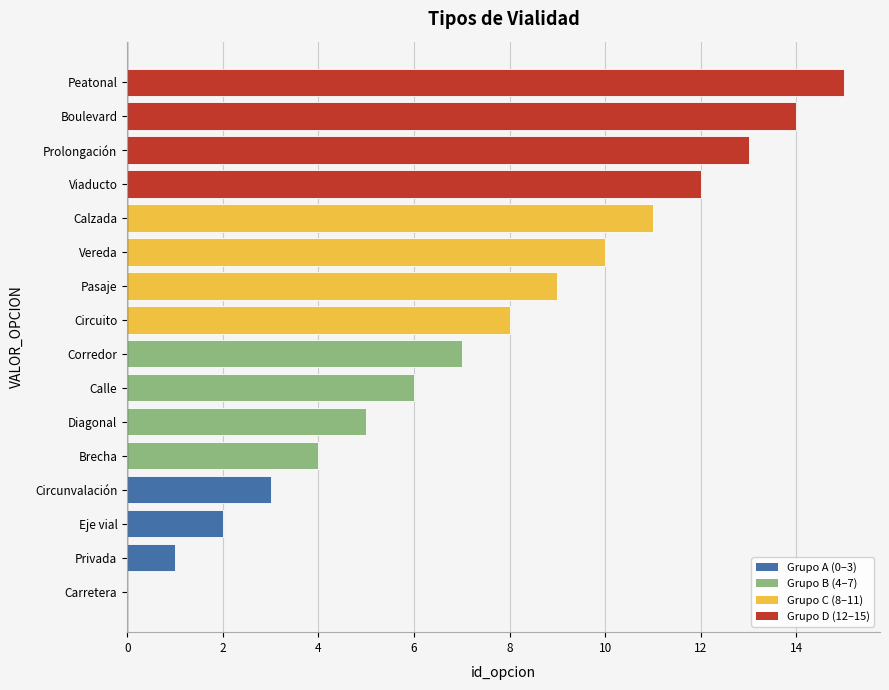

What value does the data have at Boulevard?

14